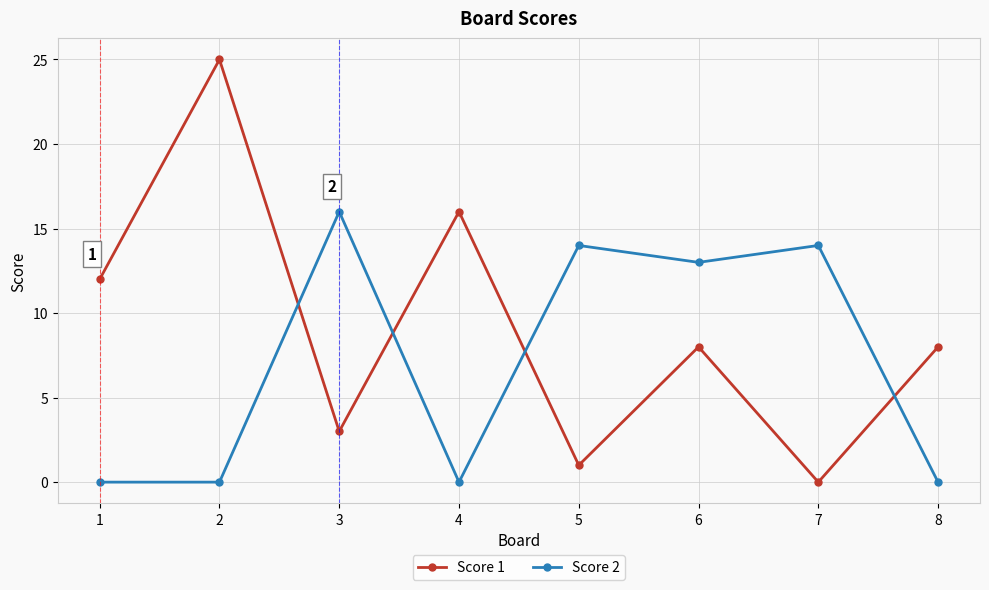

How many distinct data groups are displayed?

2